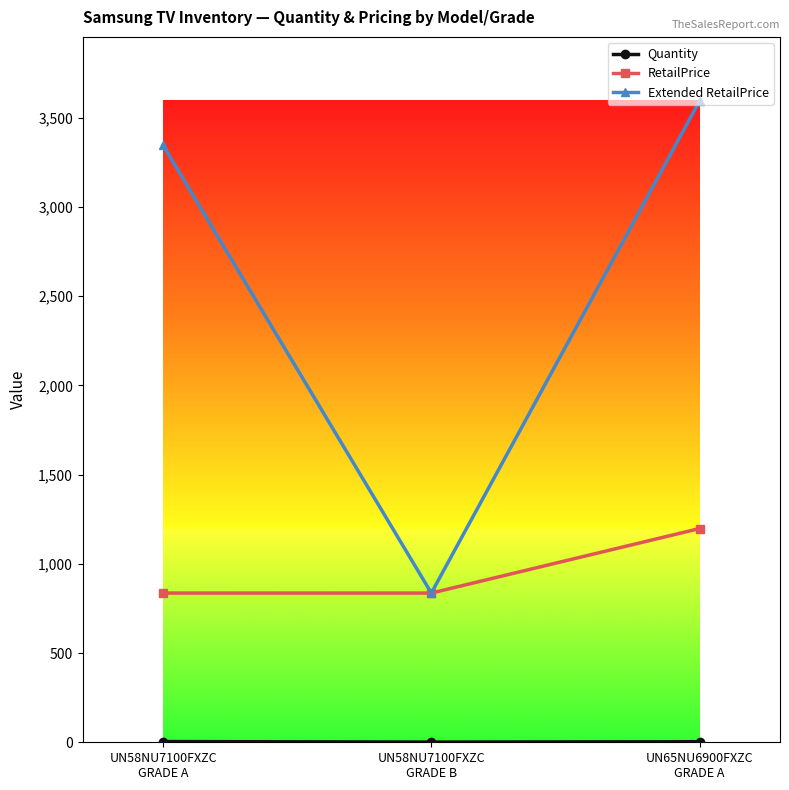

Which series has the largest total across all categories?

Extended RetailPrice